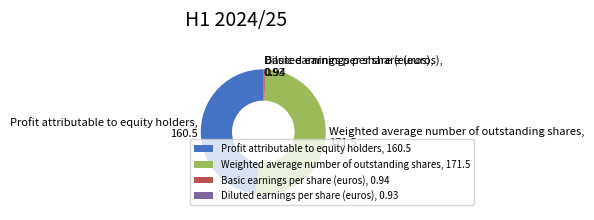

True or false: Weighted average number of outstanding shares, 171.5 accounts for 42% of the total.

False